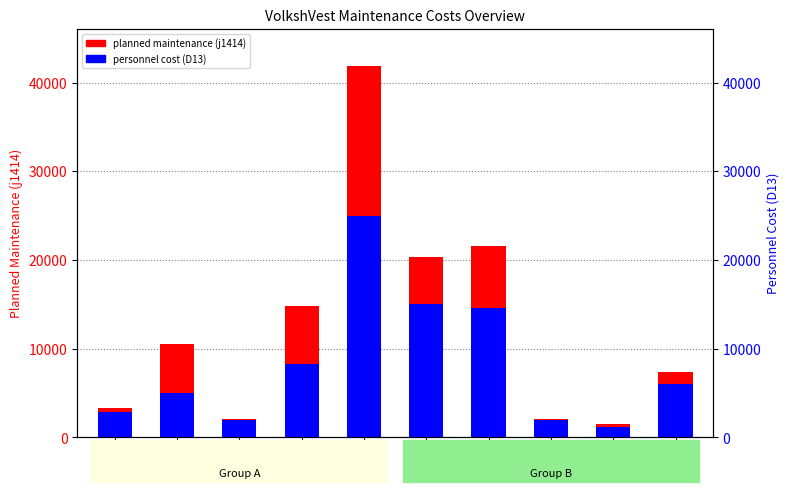

Does the chart contain stacked bars?

No